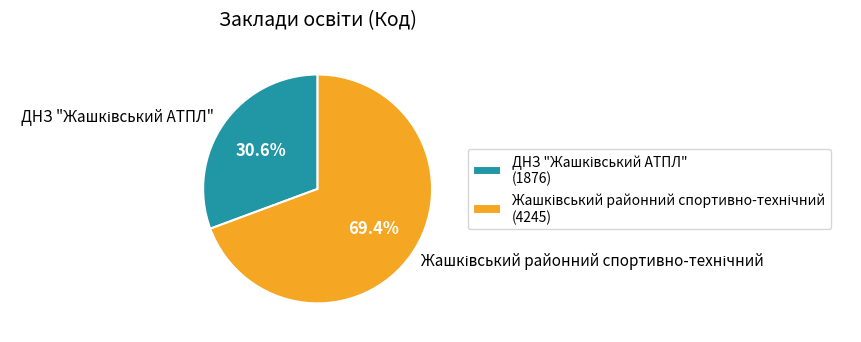

Is there a majority slice in this chart?

Yes